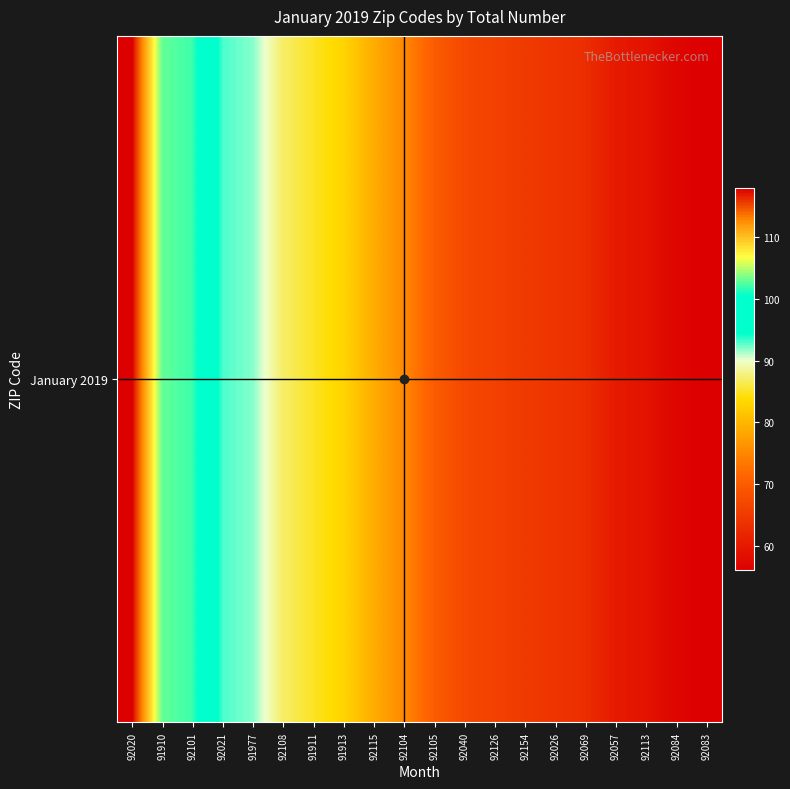

What is the approximate value at 92108?

87